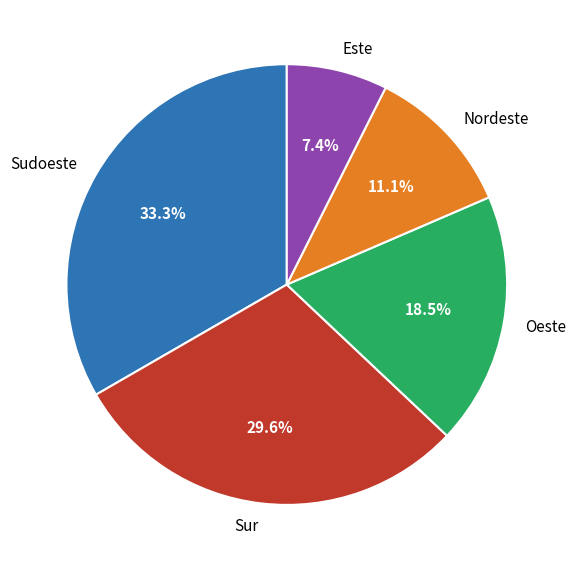

Count the number of slices in the pie.

5